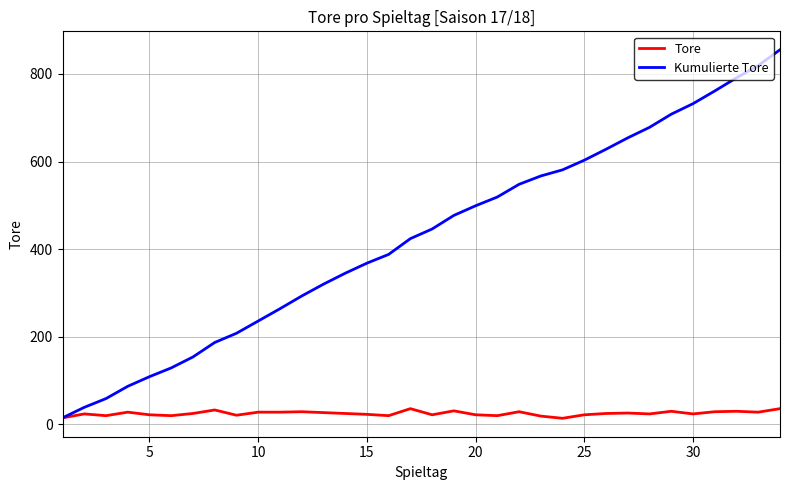

List the series in order of their overall mean, highest first.

Kumulierte Tore, Tore